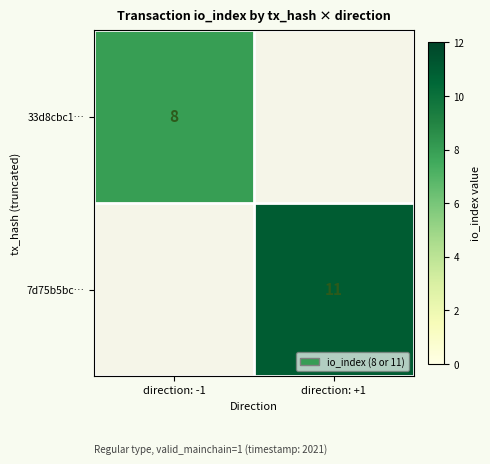

Is it true that 7d75b5bc… equals 16 at direction: +1?

False